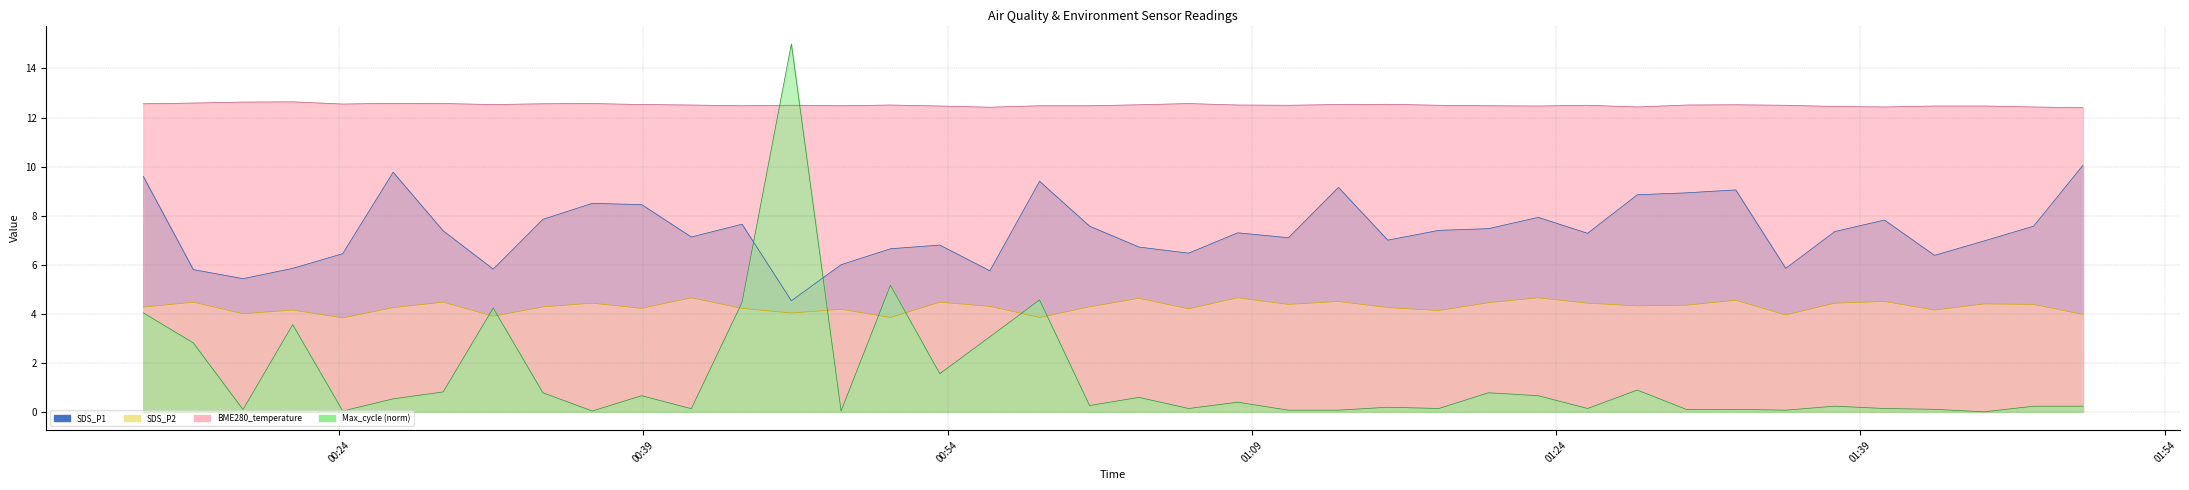

What is the sum of all SDS_P1 values?

295.0